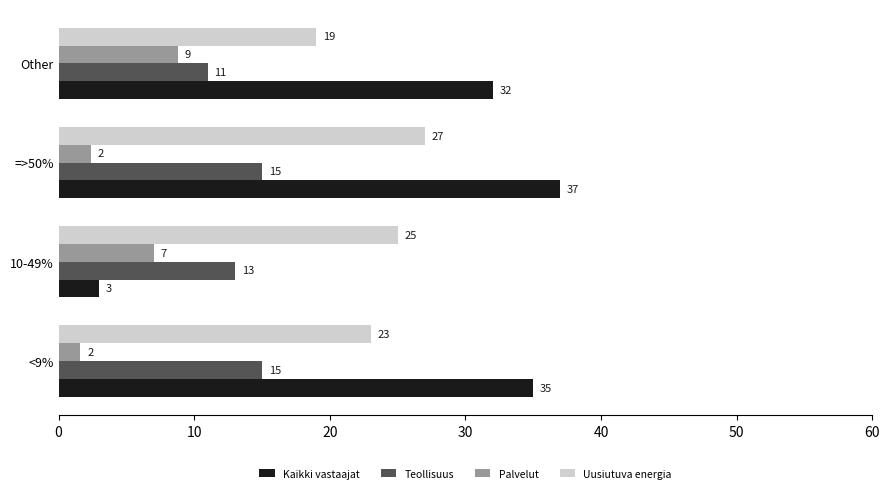

True or false: Kaikki vastaajat has a value of 10.5 at <9%.

False